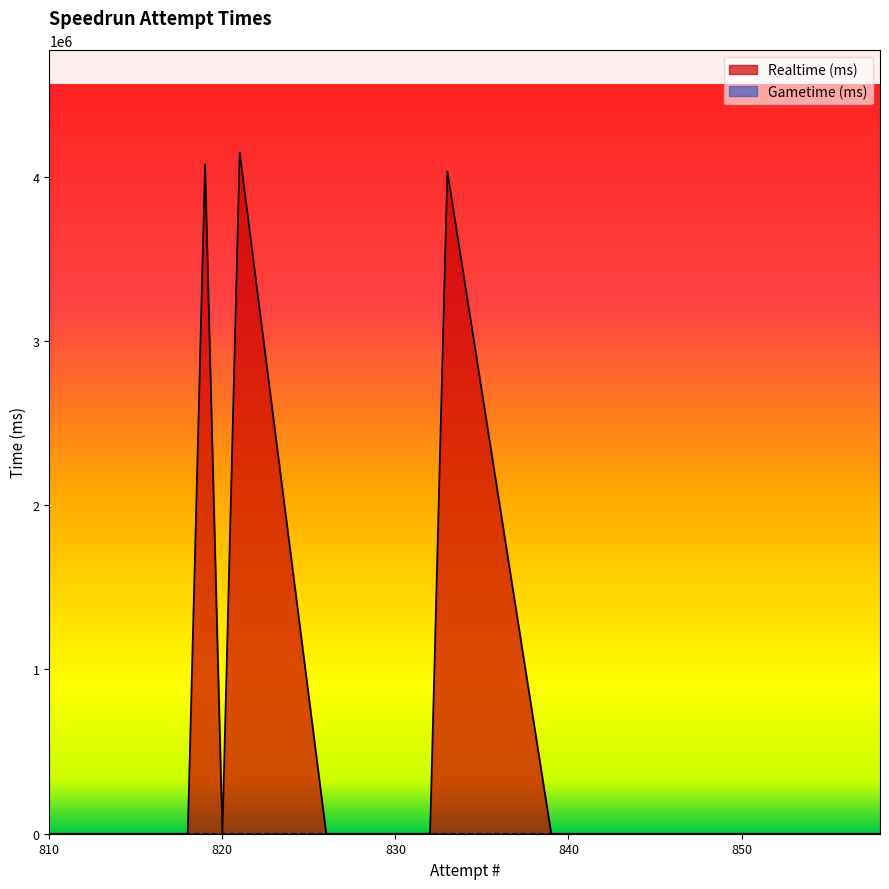

Rank the categories by value from highest to lowest.

821, 819, 833, 858, 857, 856, 855, 854, 853, 852, 851, 850, 849, 848, 847, 846, 845, 844, 843, 842, 841, 840, 839, 832, 831, 830, 829, 828, 827, 826, 820, 818, 817, 816, 815, 814, 813, 812, 811, 810